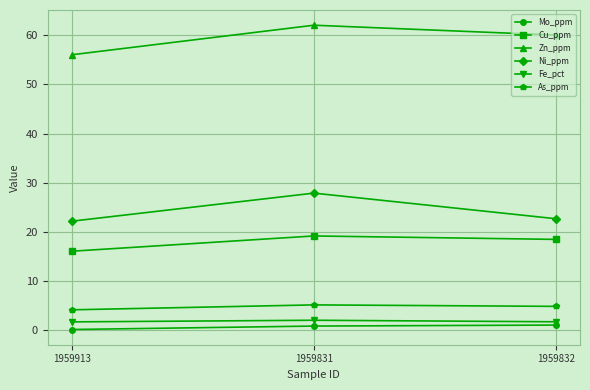

What is the value of the Zn_ppm point at the 3rd from the left?

60.0